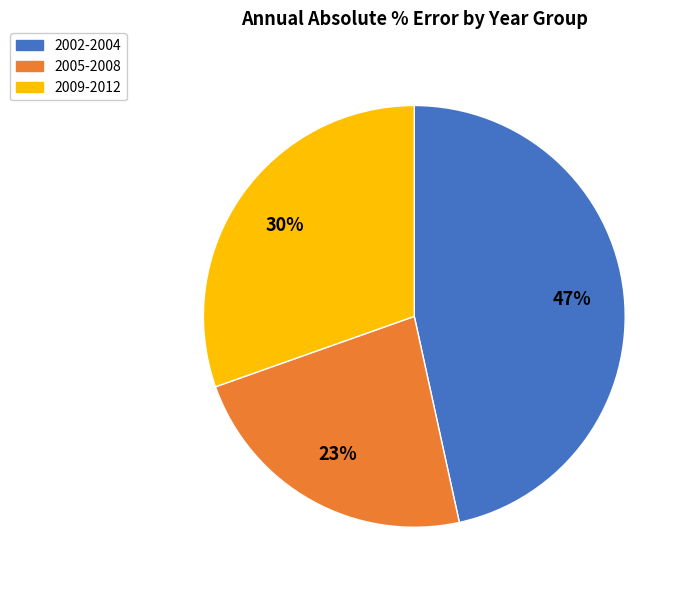

To the nearest percent, what portion does 2009-2012 represent?

30%